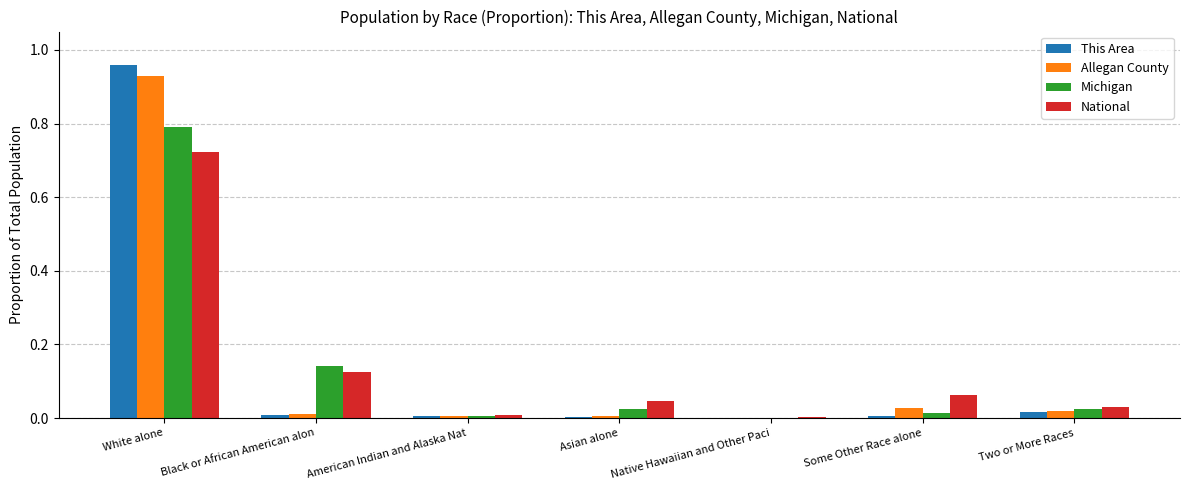

Is the value of This Area at White alone greater than the value of Michigan at Native Hawaiian and Other Paci?

Yes